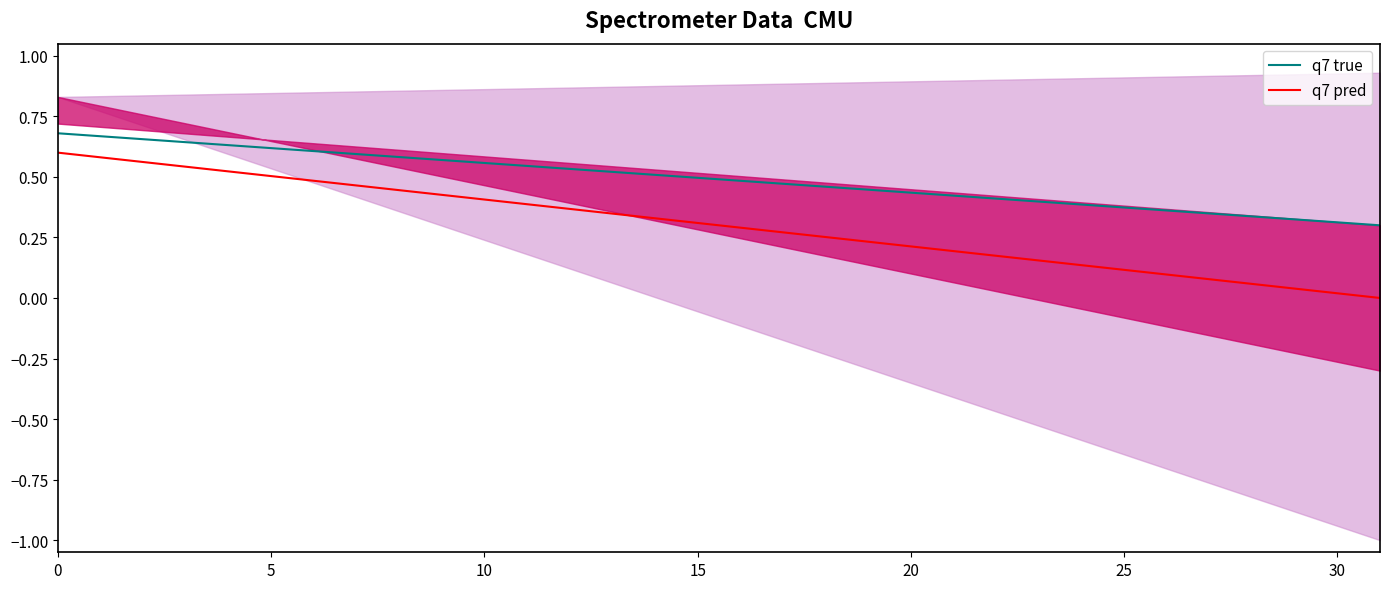

The value of q7 pred at 10 is 0.6. True or false?

False